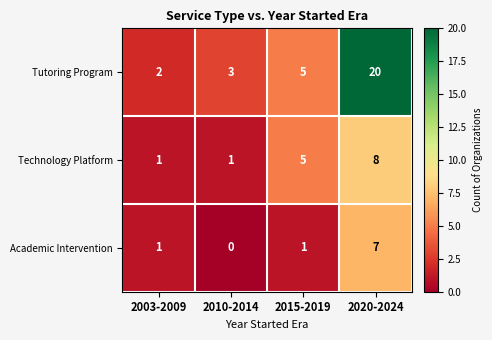

How many Academic Intervention values are between 1 and 7?

3